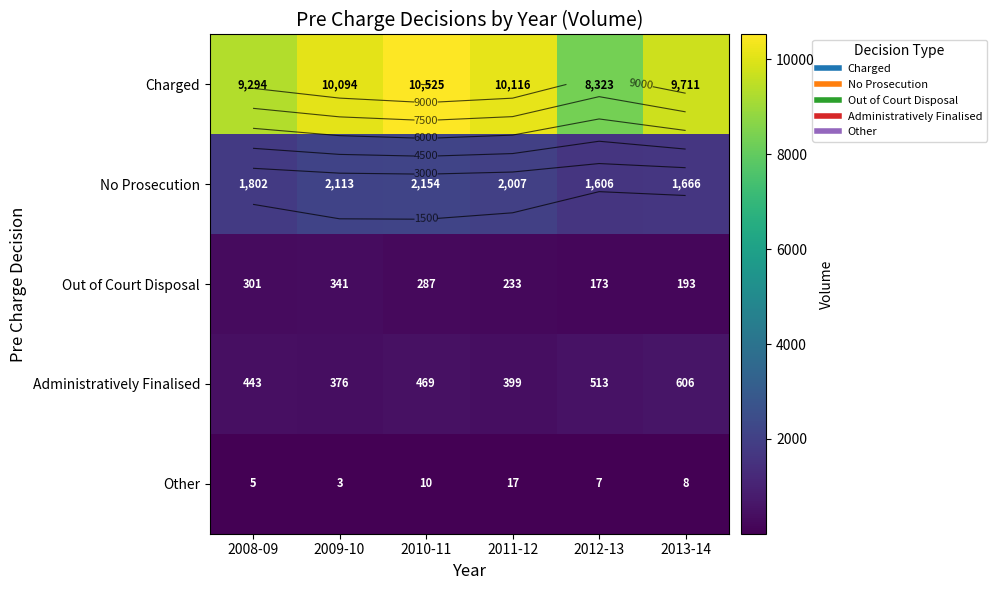

How many data points in Administratively Finalised are above 469?

2